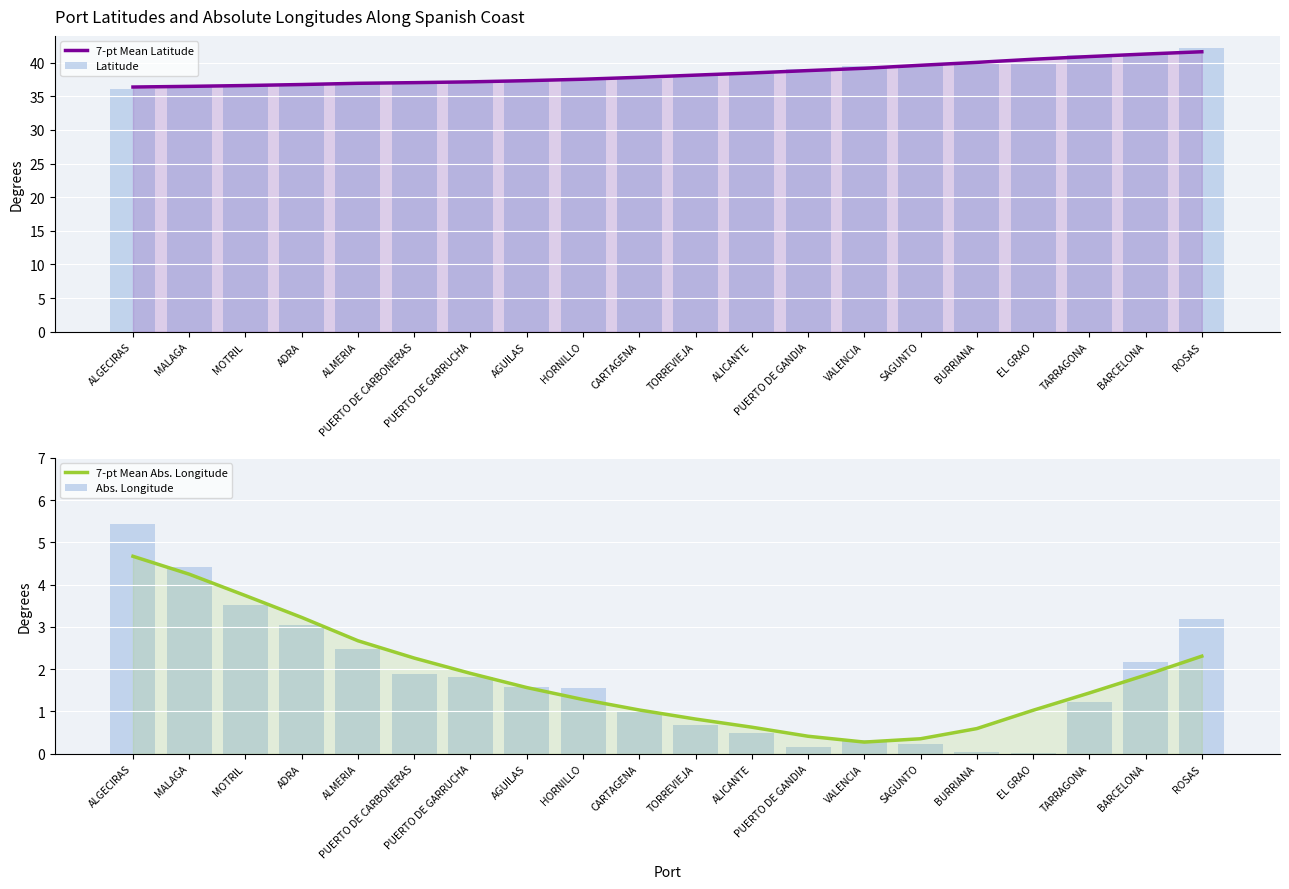

What position from the right is TARRAGONA?

3